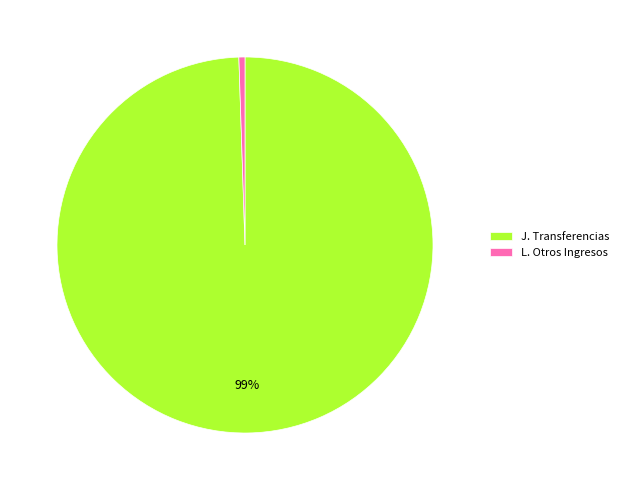

Is it true that J. Transferencias is 99% of the pie?

True